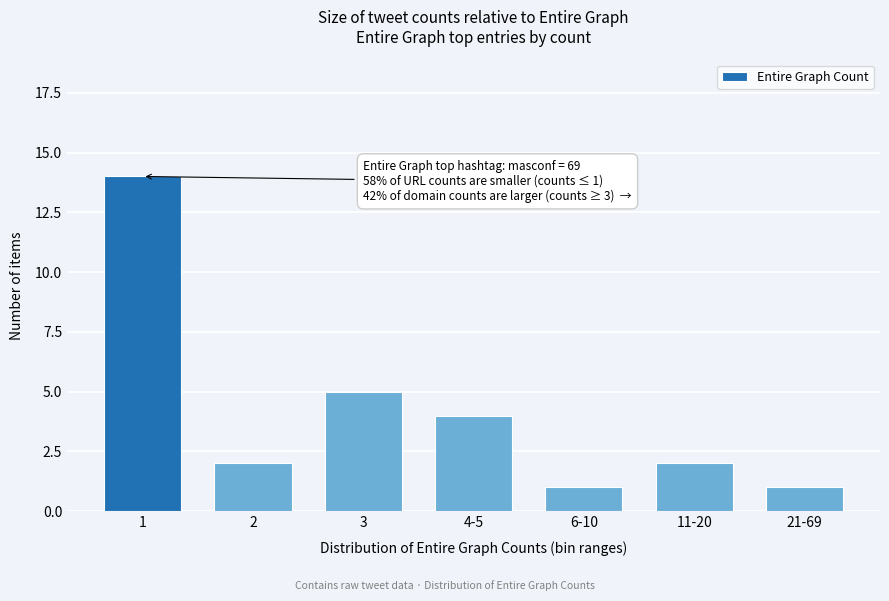

Reading right to left, extract all data points from this chart.

1	2	1	4	5	2	14